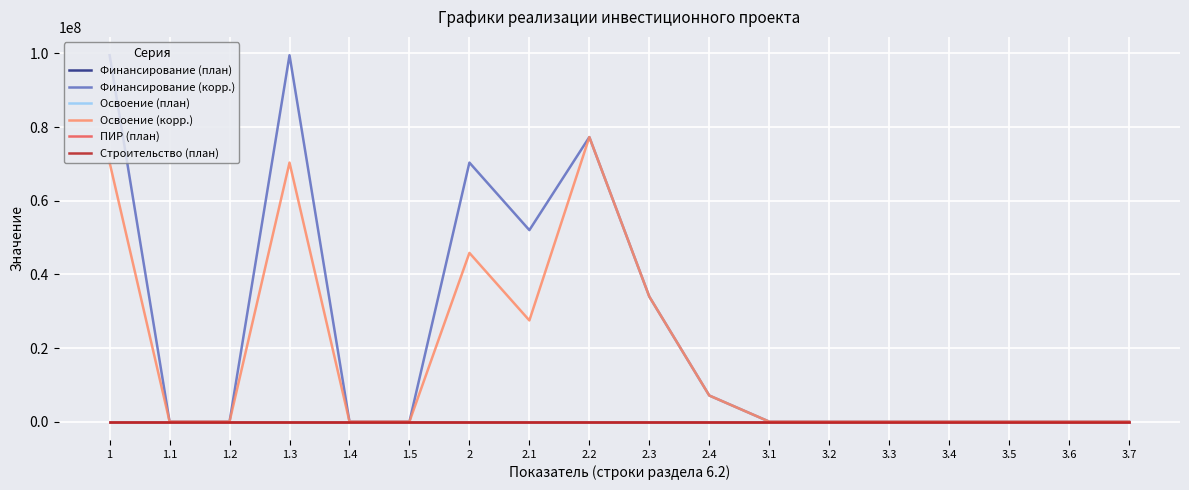

Read the Освоение (корр.) value at 2.2, to the nearest 10.

77284580